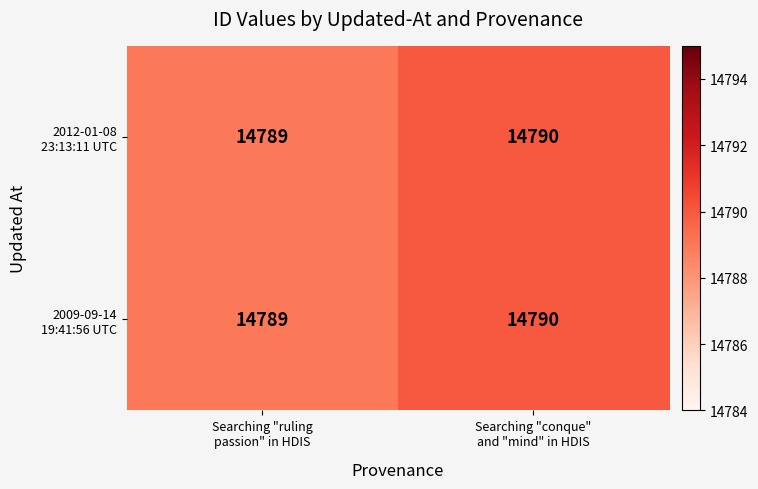

What is the greatest value displayed?

14790